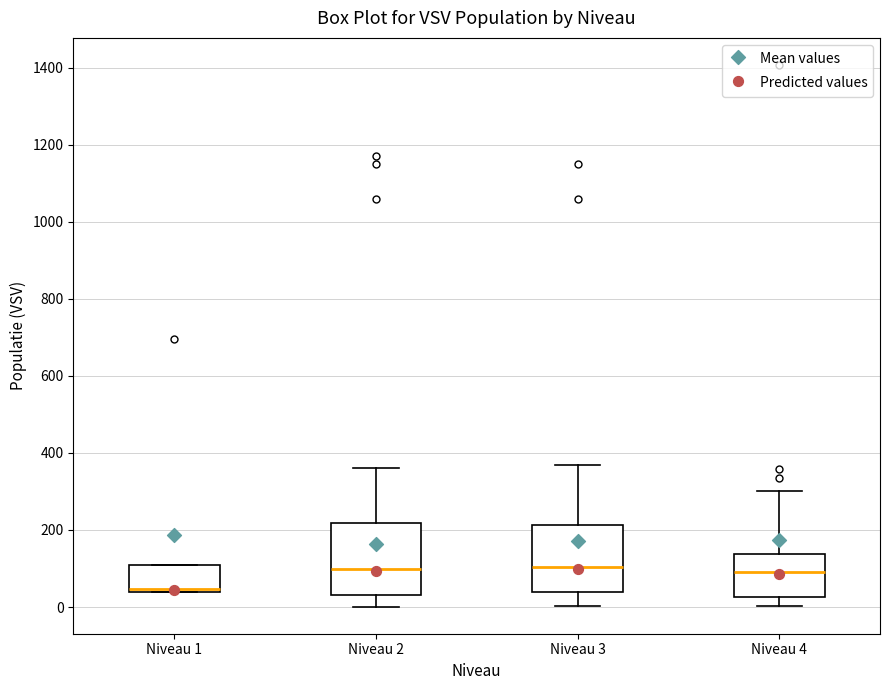

Reading left to right, read every box against the y-axis: the position of its median line, the range the box covers, and the ends of its whiskers. The values are not printed on the chart, so give them approximately, as read against the axis.

Niveau 1: median 40 (just above the box's lower edge), box 40 to 100, whiskers 40 to 100
Niveau 2: median 100, box 40 to 220, whiskers 0 to 360
Niveau 3: median 100, box 40 to 220, whiskers 0 to 360
Niveau 4: median 100, box 20 to 140, whiskers 0 to 300